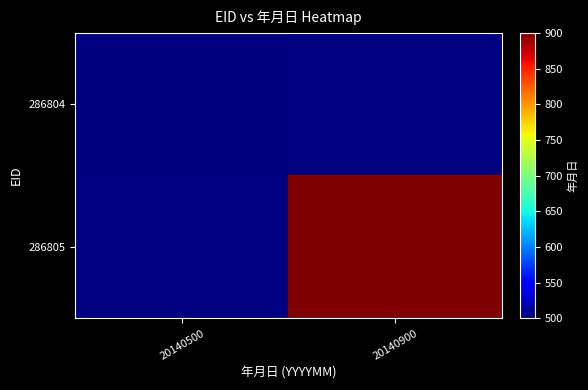

At which label does 286805 reach its minimum?

20140500